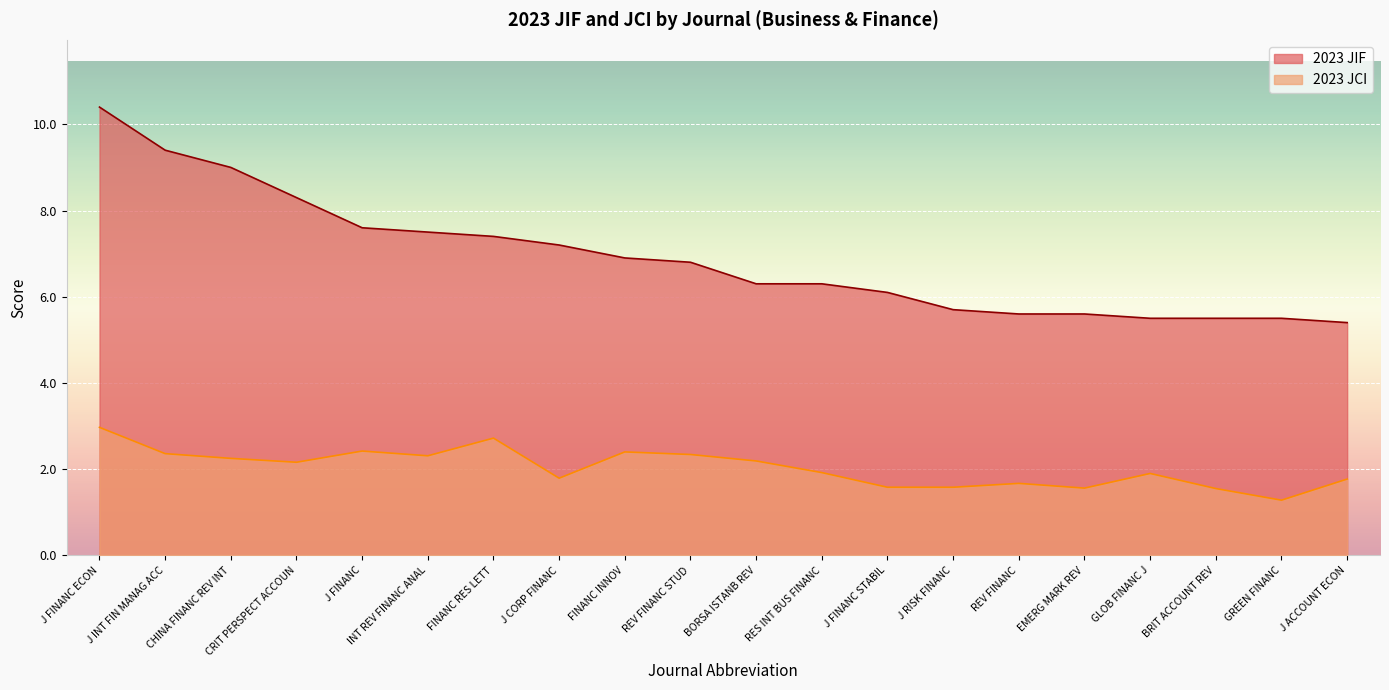

The 2023 JIF series shows 5.5 at GREEN FINANC. True or false?

True